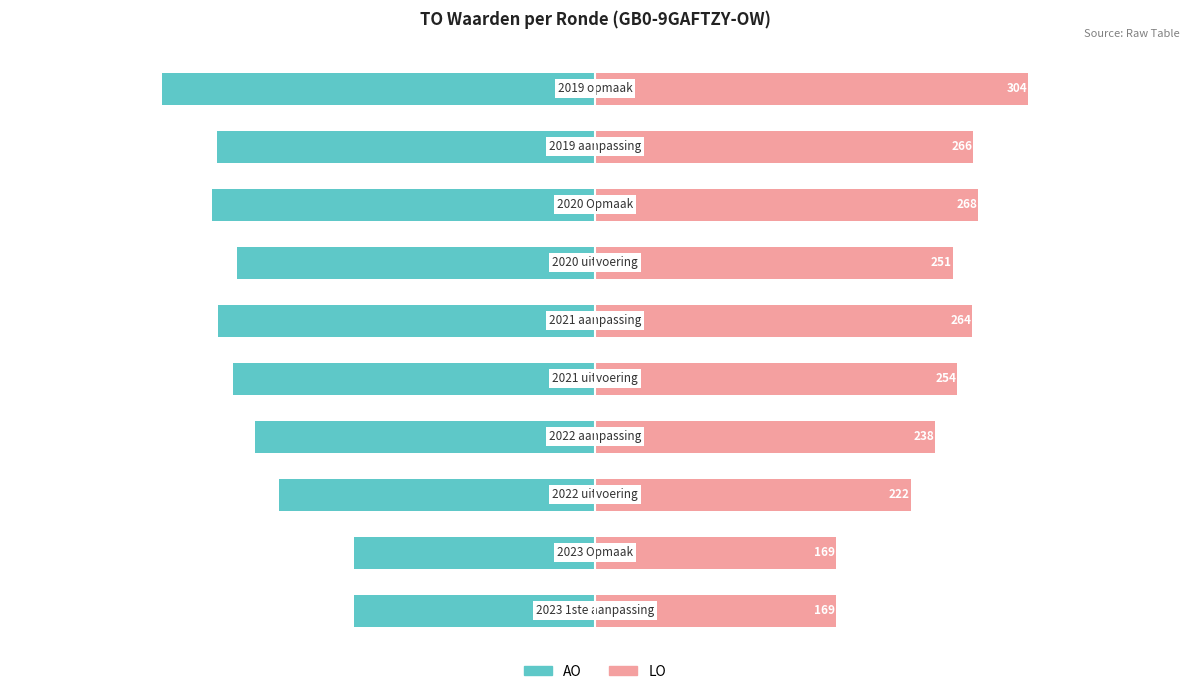

Which series has the largest total across all categories?

LO